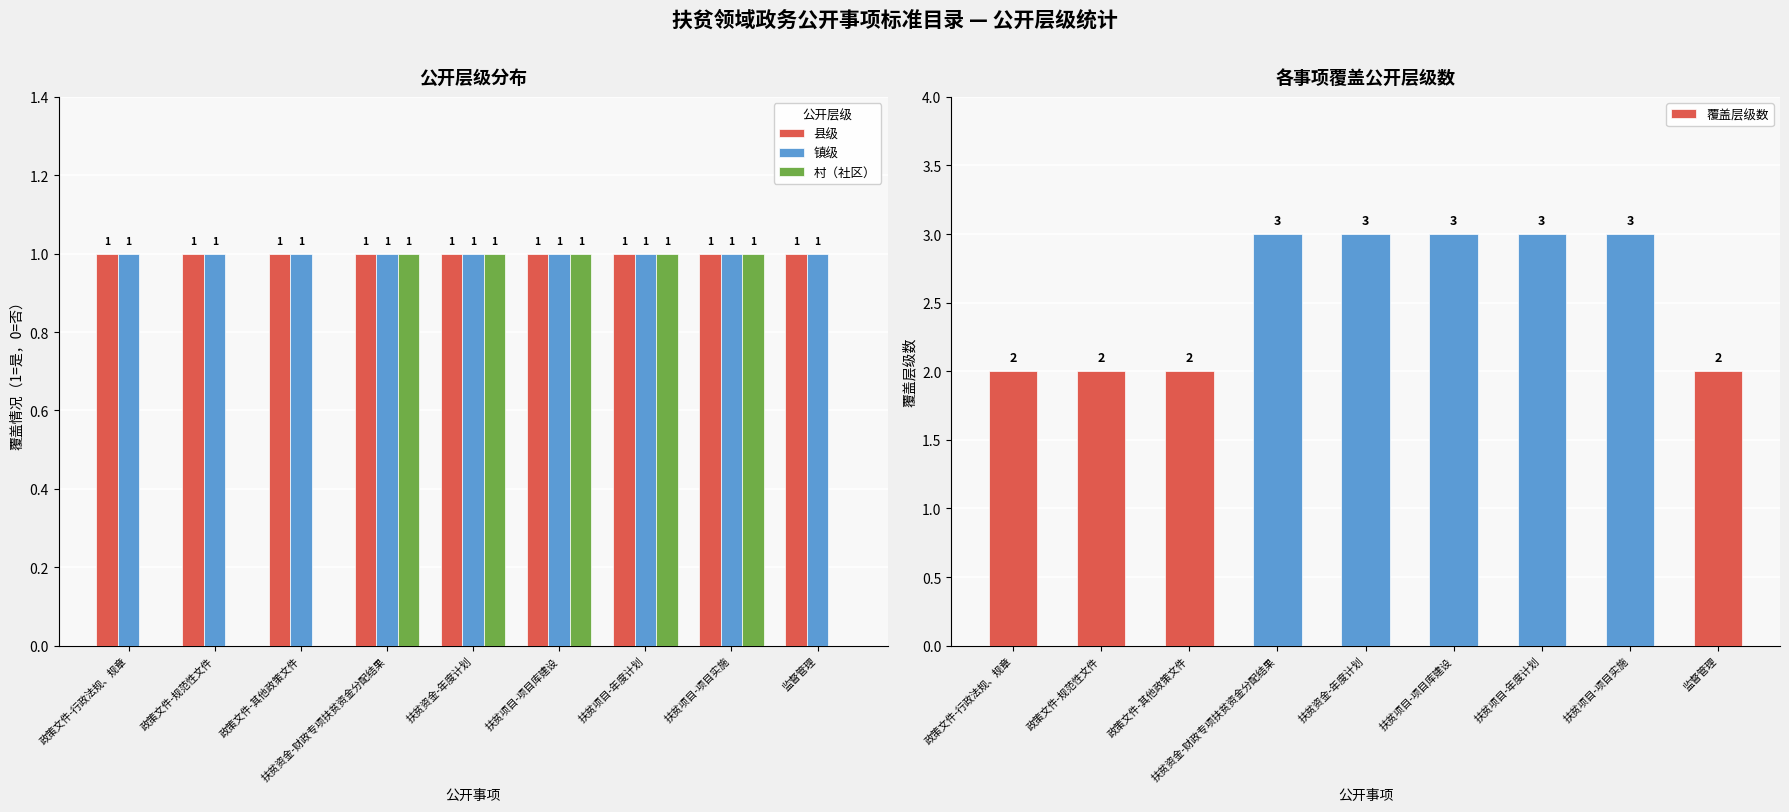

At how many categories does at least one series exceed 1?

9